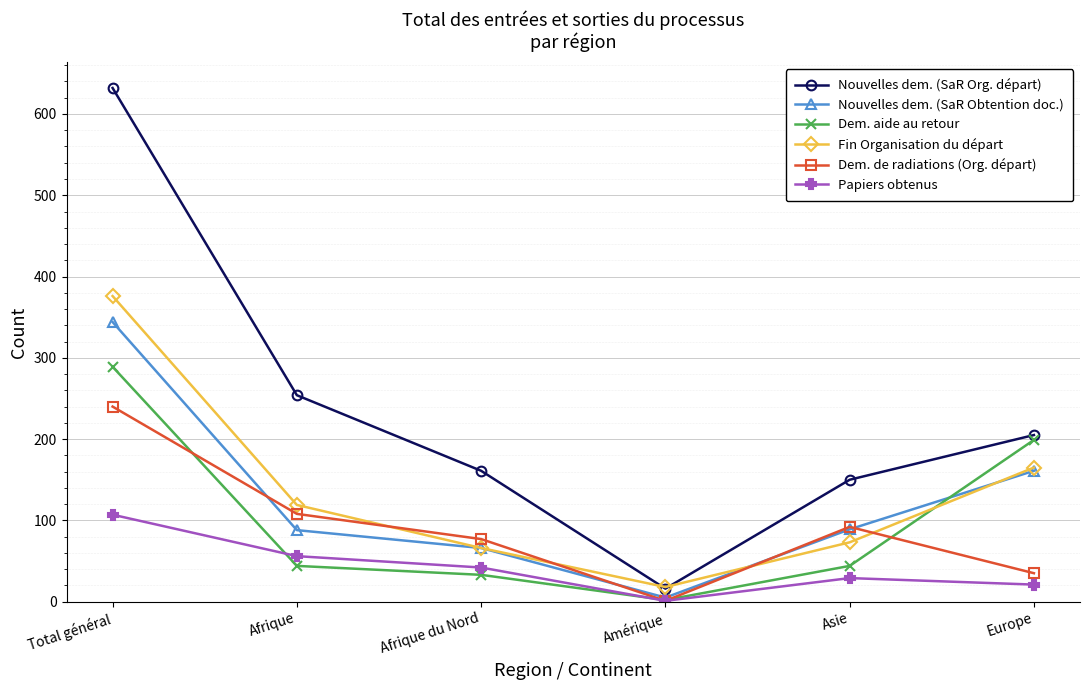

How many intersections are there between Nouvelles dem. (SaR Org. départ) and Fin Organisation du départ?

2